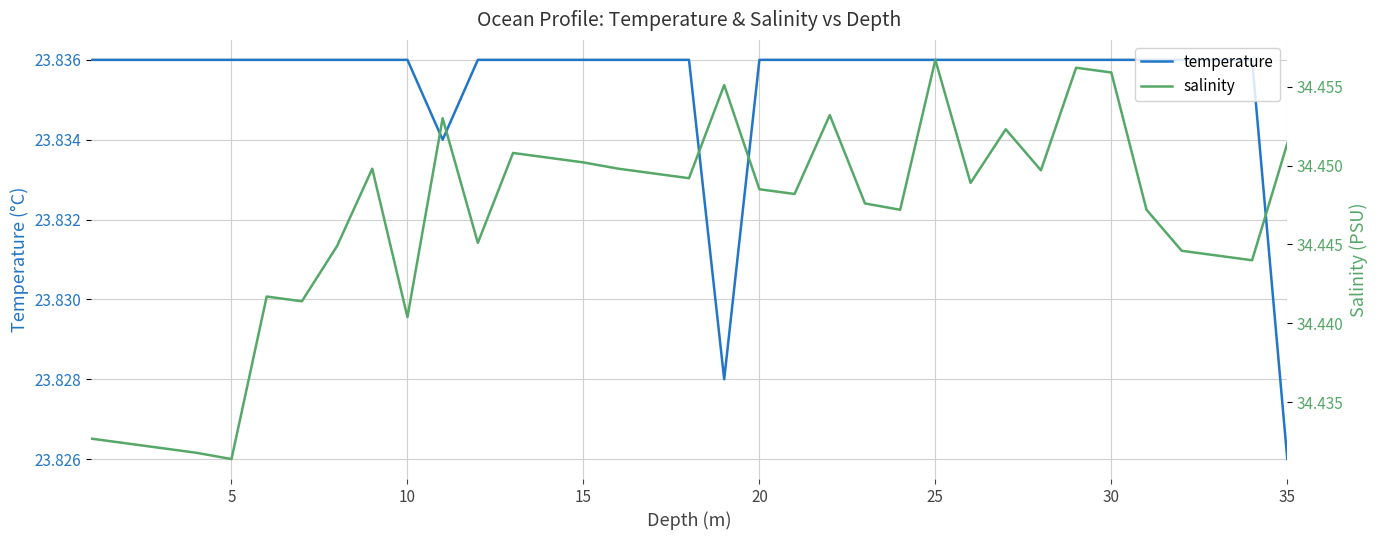

Which series has the largest total across all categories?

salinity